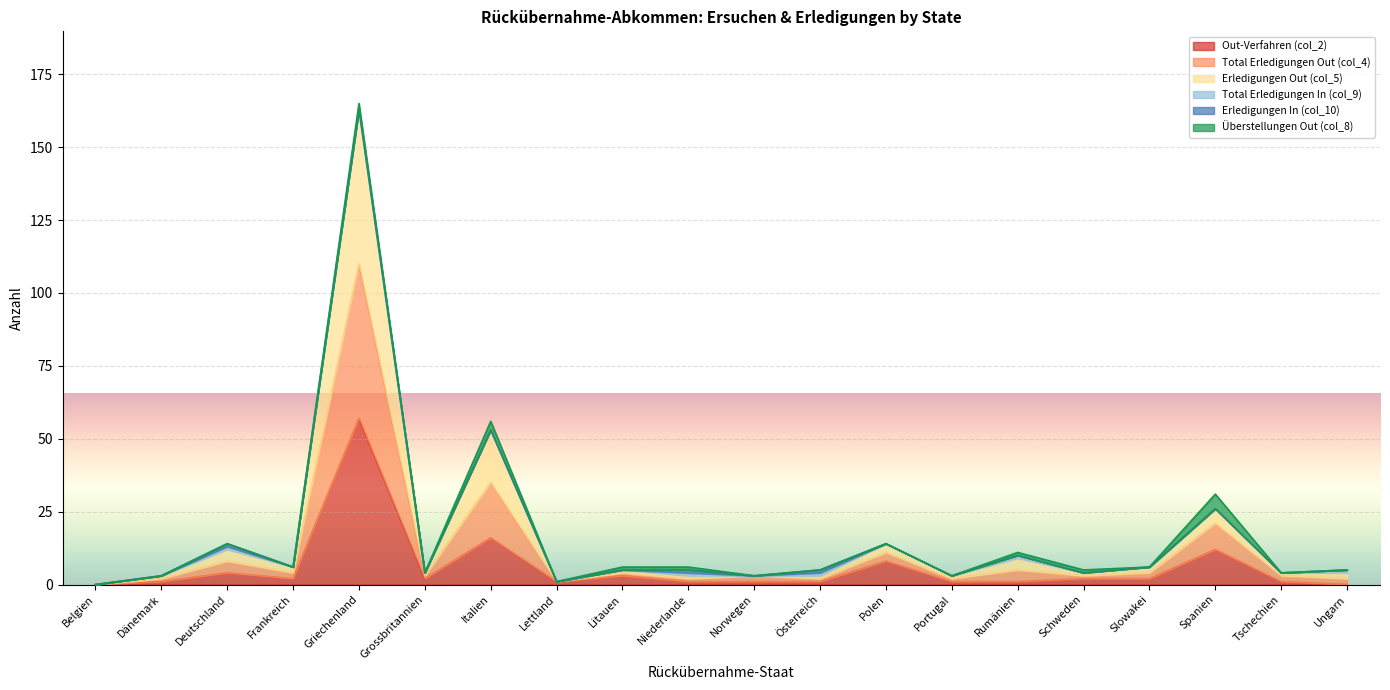

What is the sum of all Erledigungen Out (col_5) values?

331